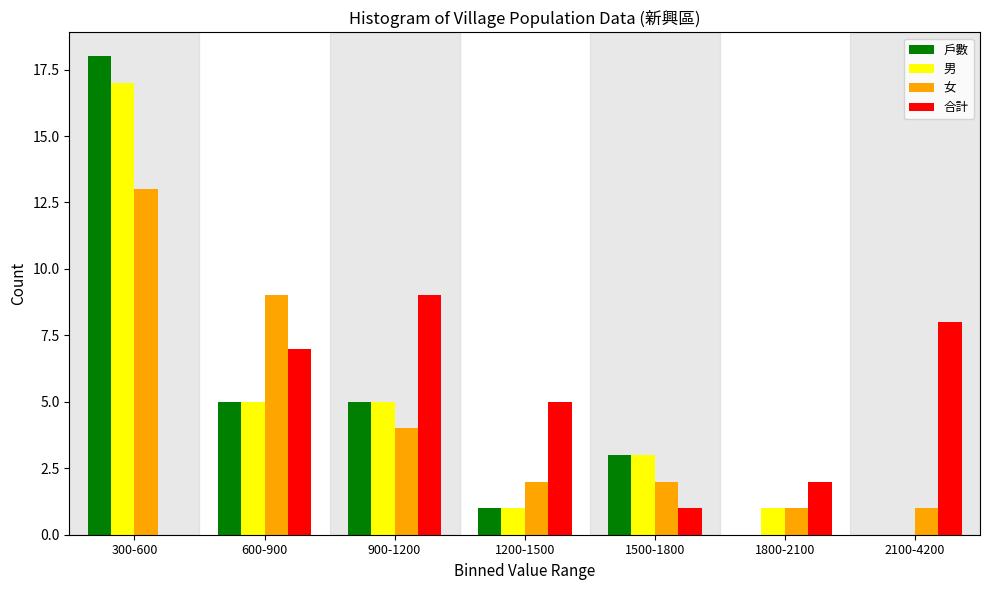

Reading left to right, list all the values displayed in this chart.

戶數: 300-600=18	600-900=5	900-1200=5	1200-1500=1	1500-1800=3	1800-2100=0	2100-4200=0
男: 300-600=17	600-900=5	900-1200=5	1200-1500=1	1500-1800=3	1800-2100=1	2100-4200=0
女: 300-600=13	600-900=9	900-1200=4	1200-1500=2	1500-1800=2	1800-2100=1	2100-4200=1
合計: 300-600=0	600-900=7	900-1200=9	1200-1500=5	1500-1800=1	1800-2100=2	2100-4200=8